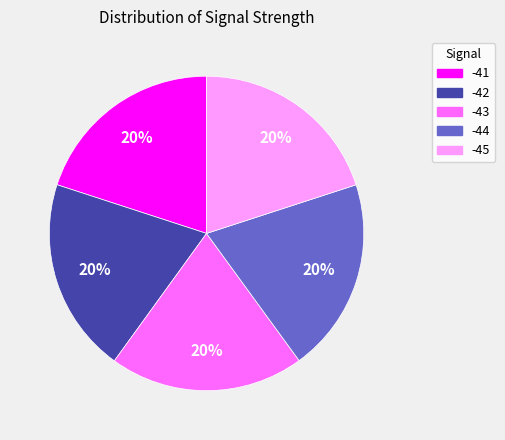

Is there any slice that represents more than half of the pie?

No